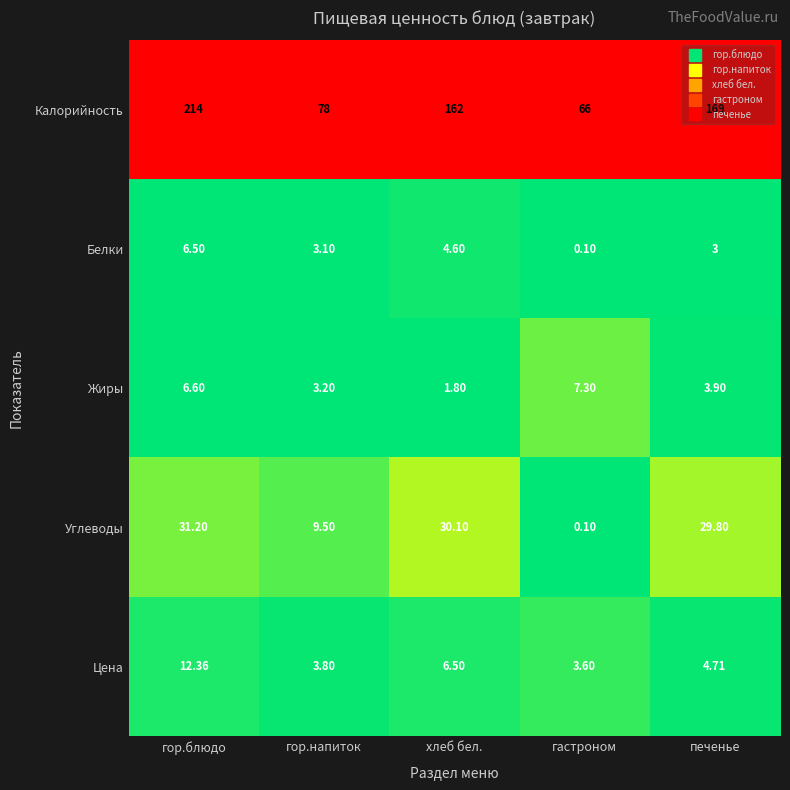

How many categories are shown in the chart?

5